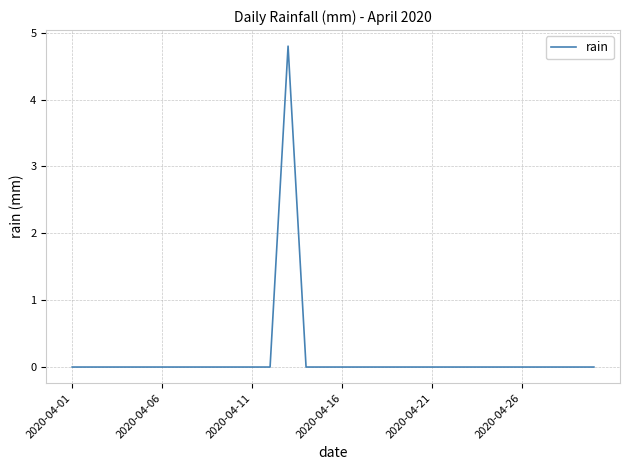

What is the difference between the maximum and minimum values?

4.8